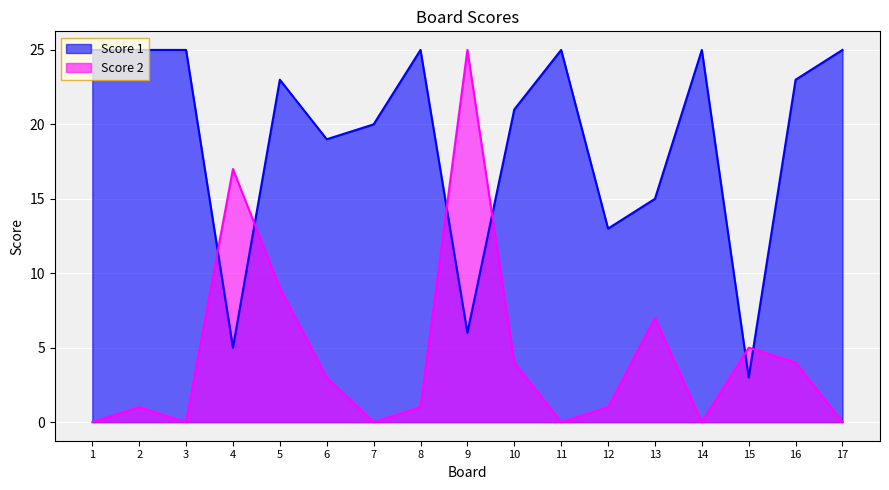

What is the maximum value shown in the chart?

25